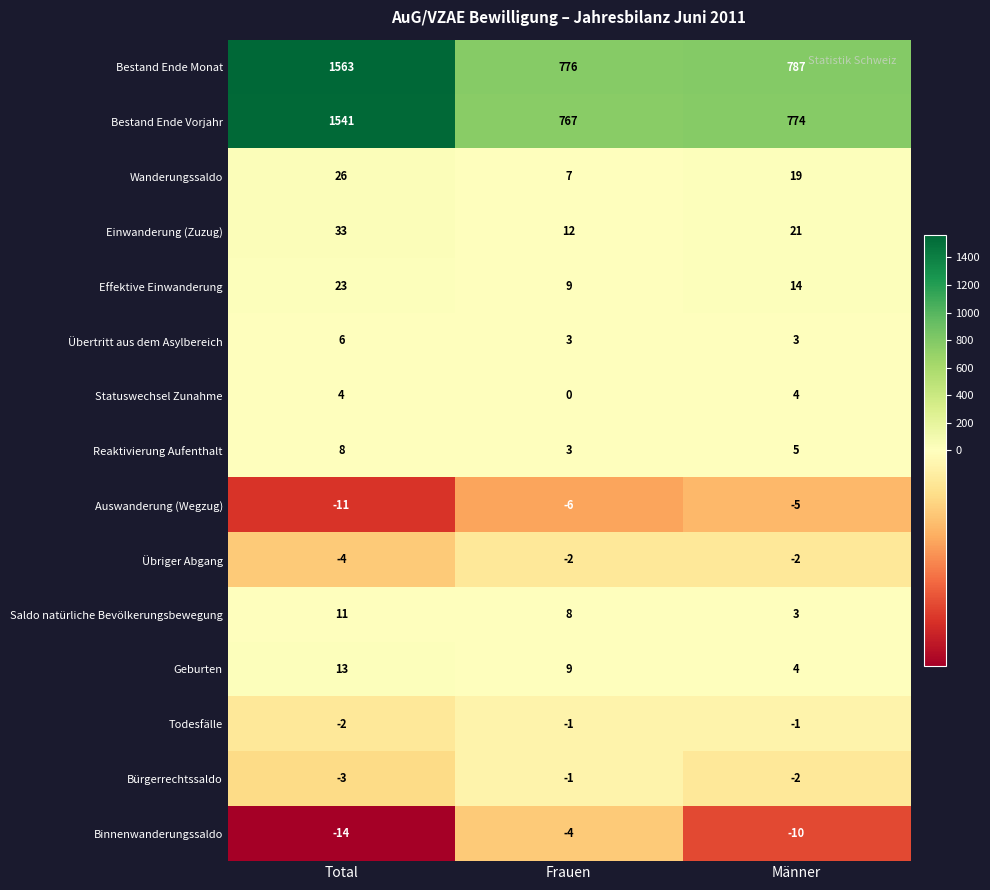

At which label does Reaktivierung Aufenthalt first exceed 5?

Total